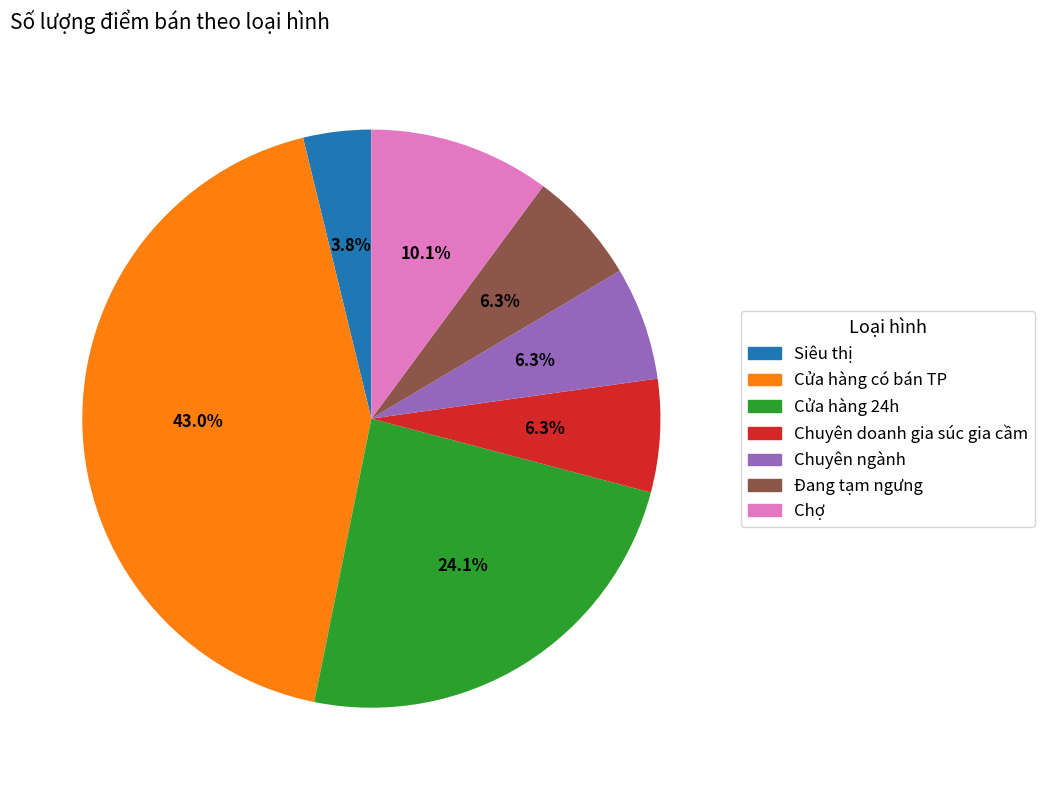

Which slice is the largest?

Cửa hàng có bán TP